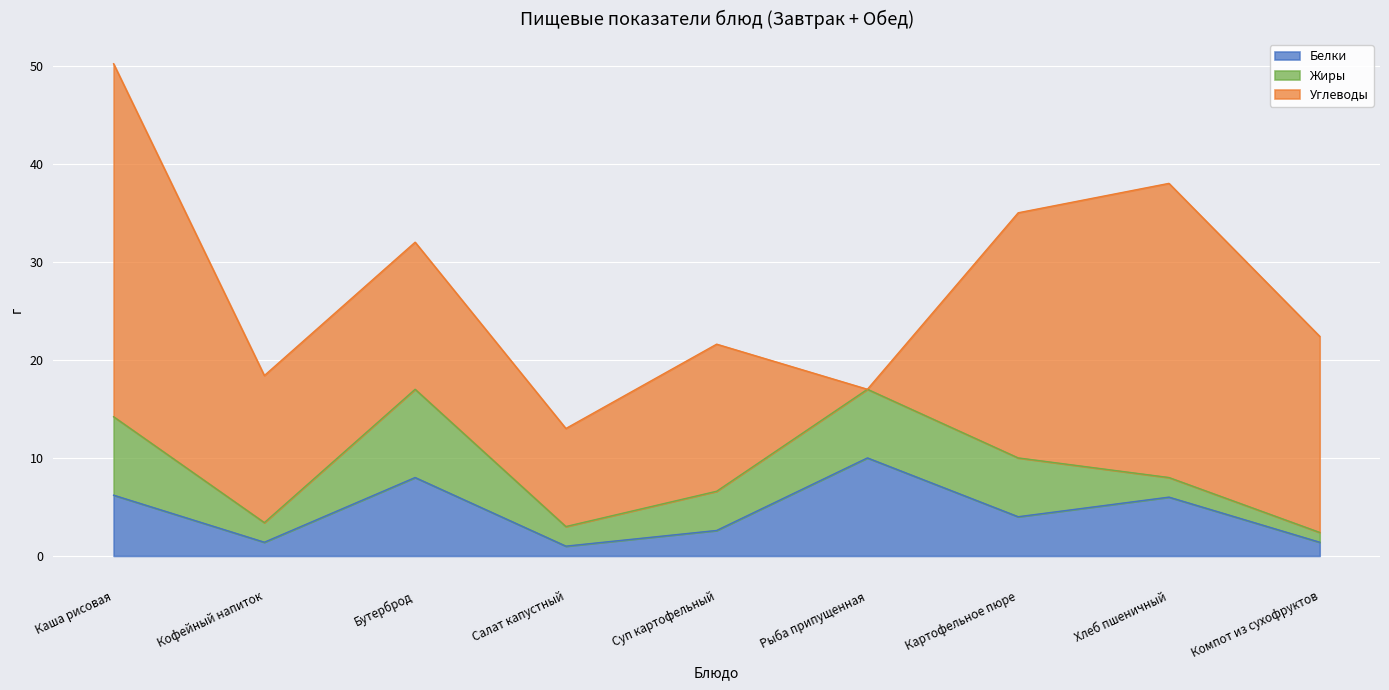

At how many categories does at least one series exceed 19?

4